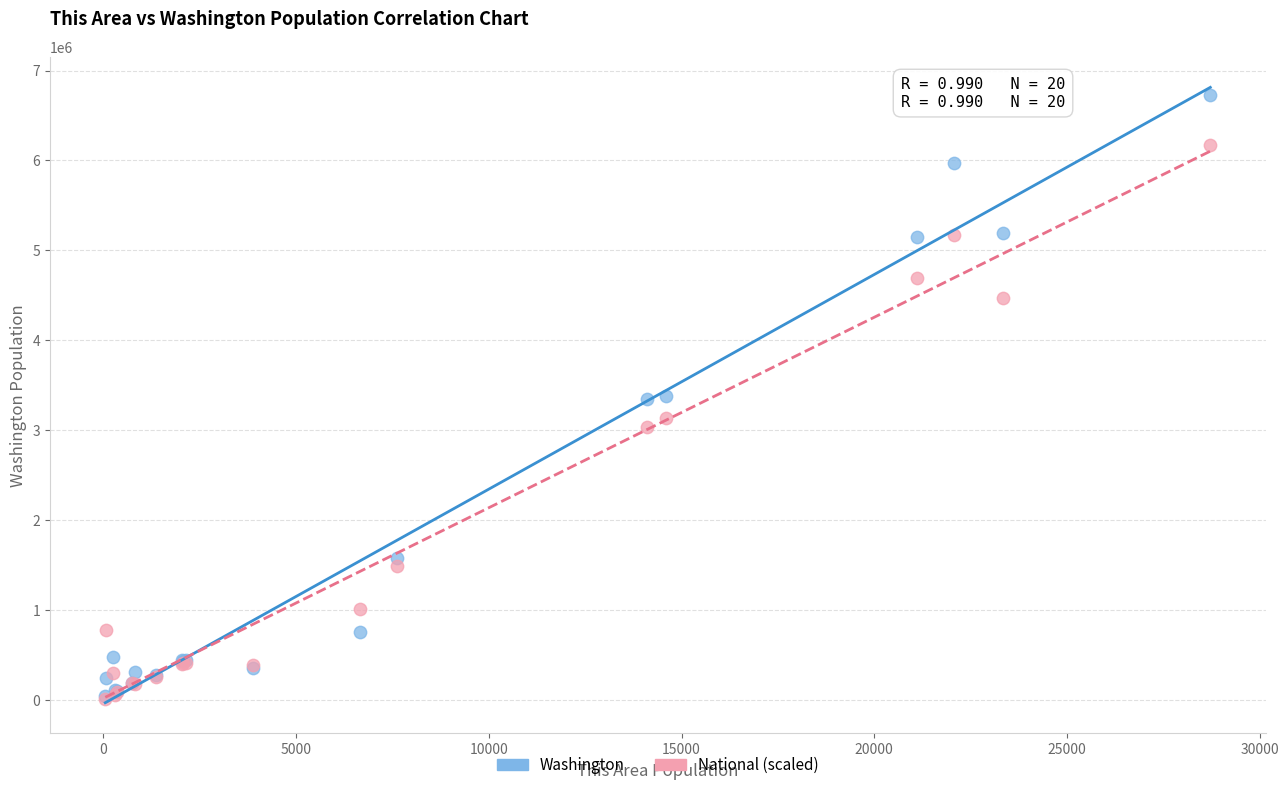

Which series reaches the maximum Y coordinate?

Washington